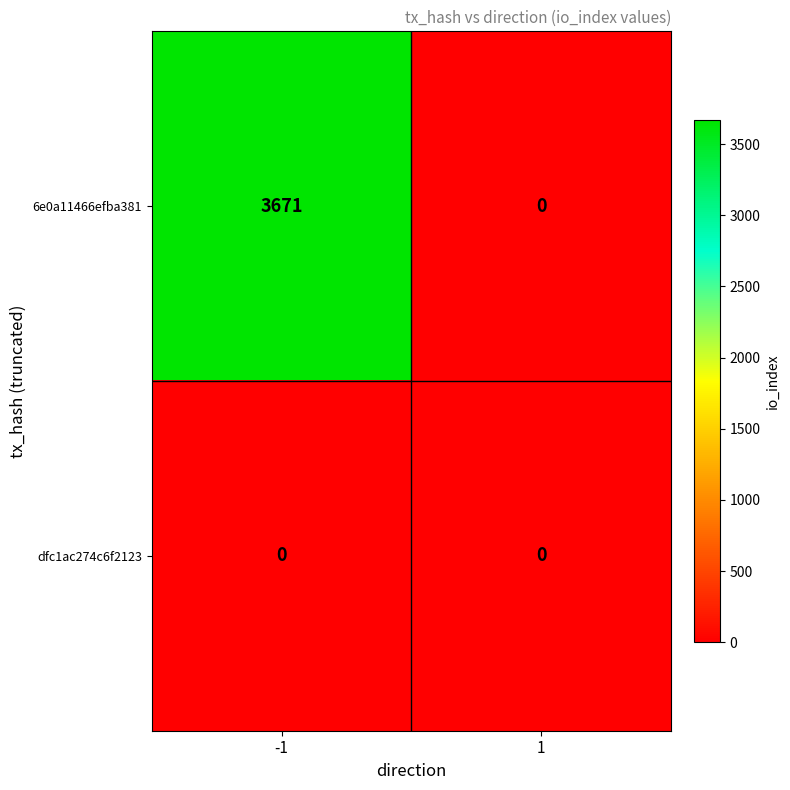

What is the difference between the maximum and minimum values in the 6e0a11466efba381 series?

3671